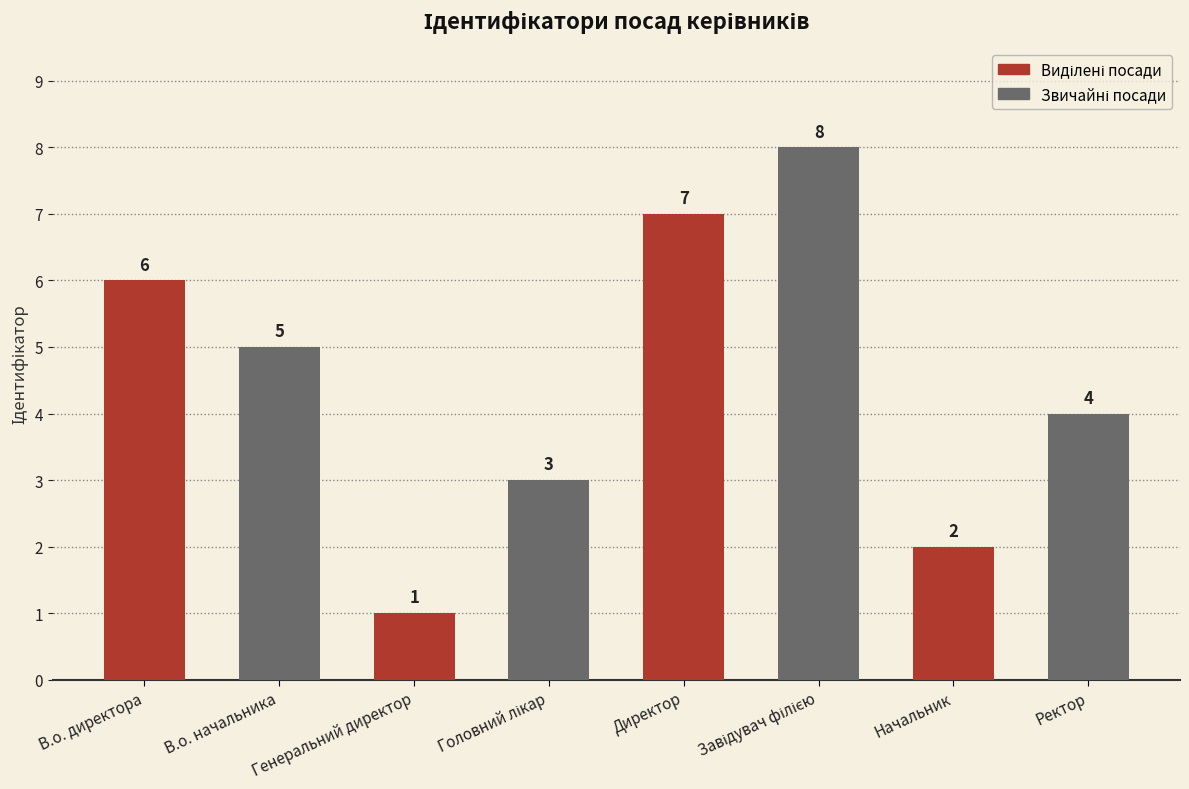

What is the smallest value displayed?

1